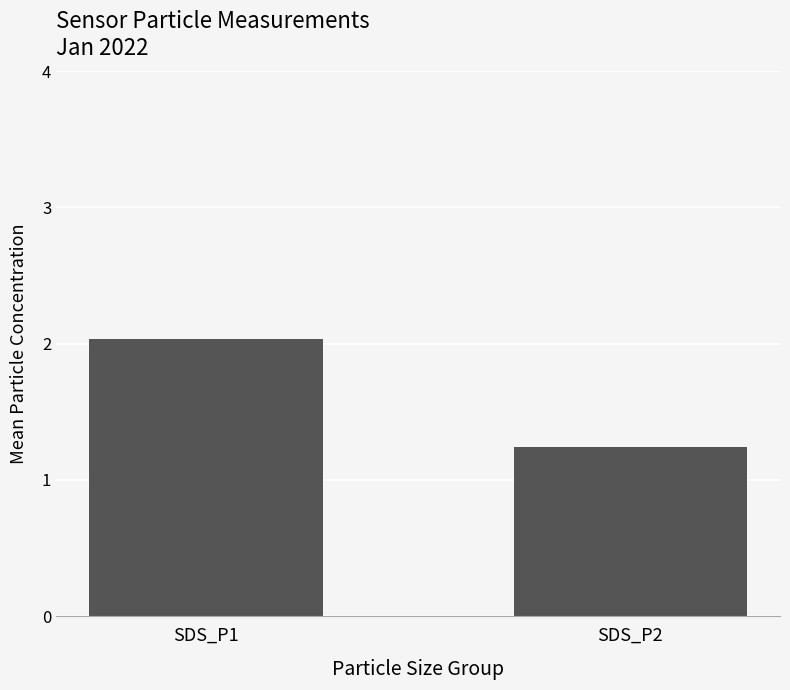

What value does the data have at SDS_P2?

1.2